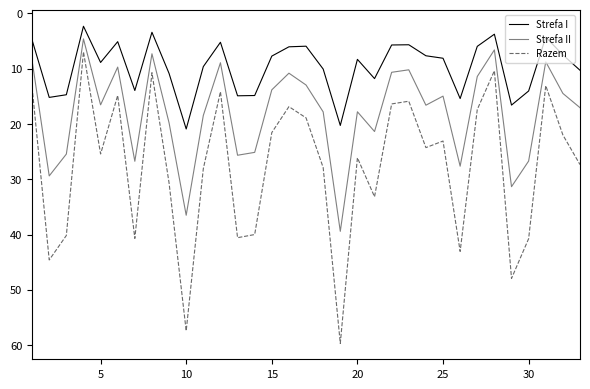

Rank the series by their average value, from highest to lowest.

Razem, Strefa II, Strefa I